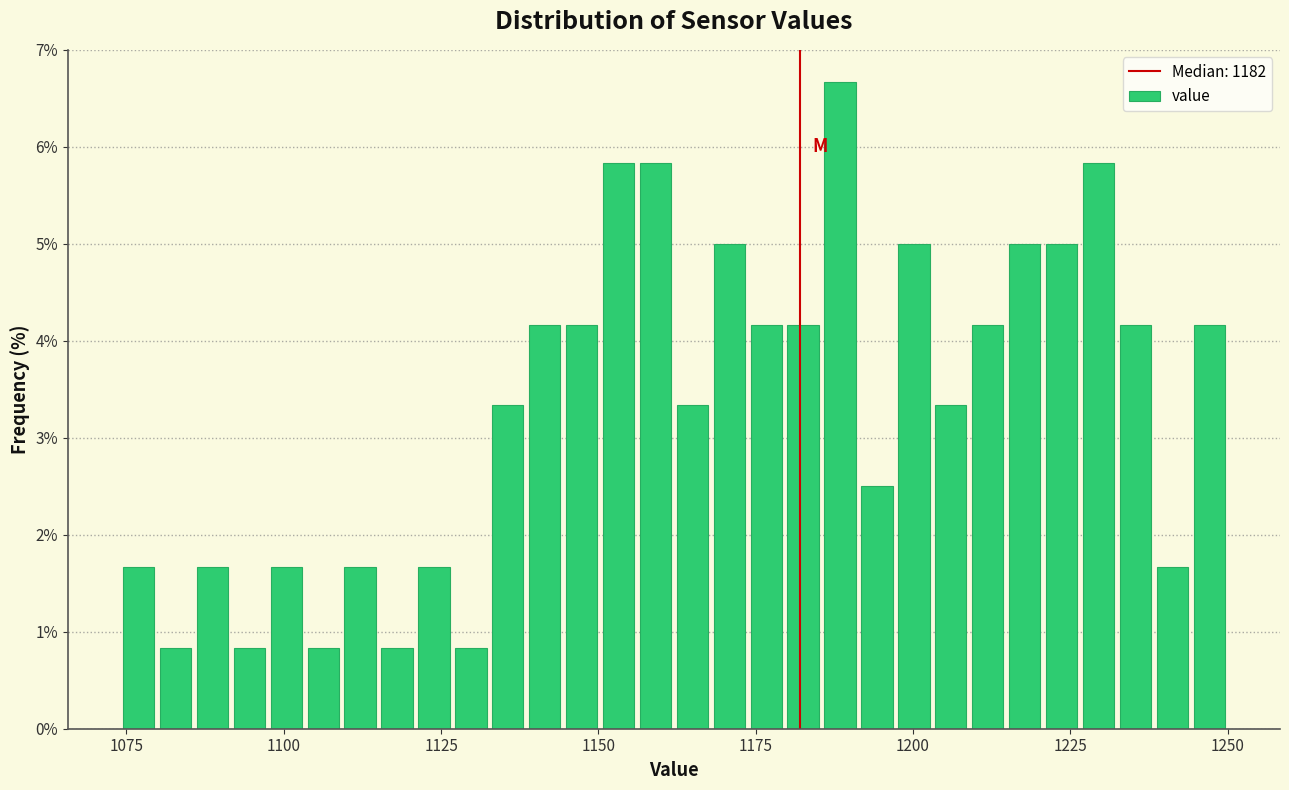

Around what value on the x-axis is the tallest bar? Give the approximate position of its centre, as read against the axis.

1190